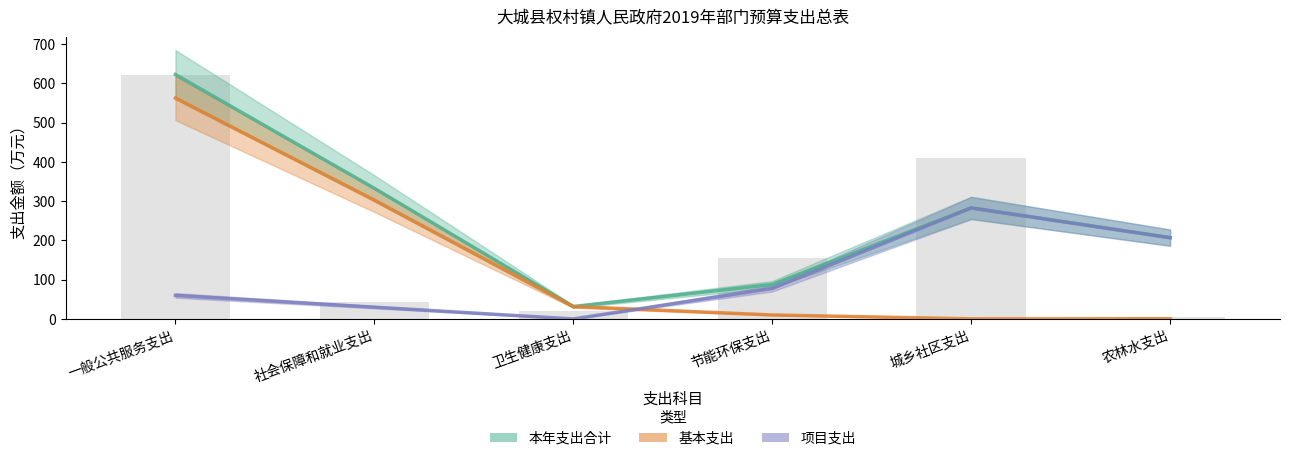

How many groups of bars are there?

6